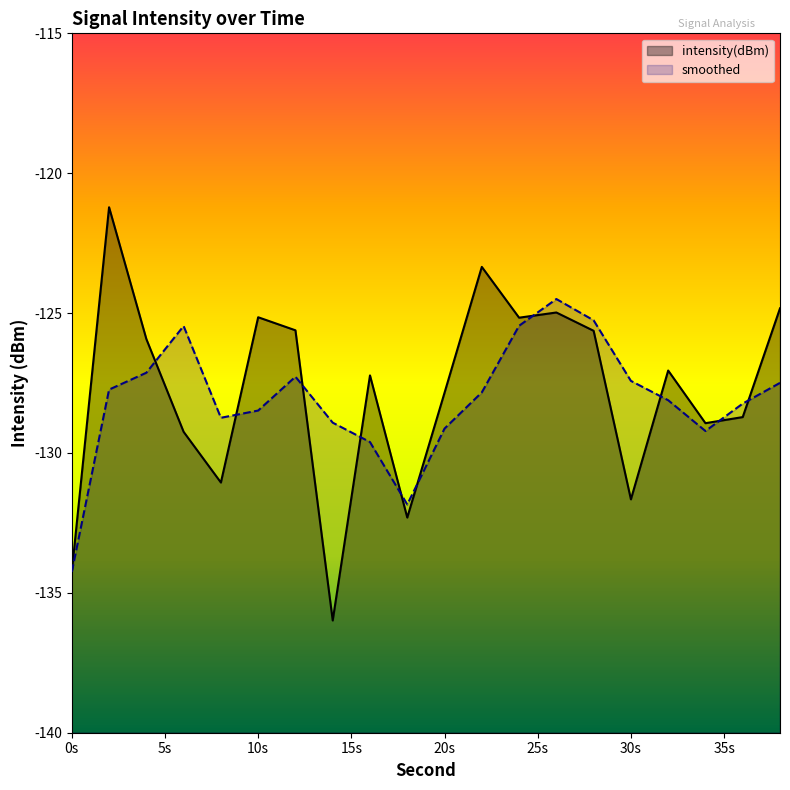

What is the sum of the values at 32 and 24?

-252.2